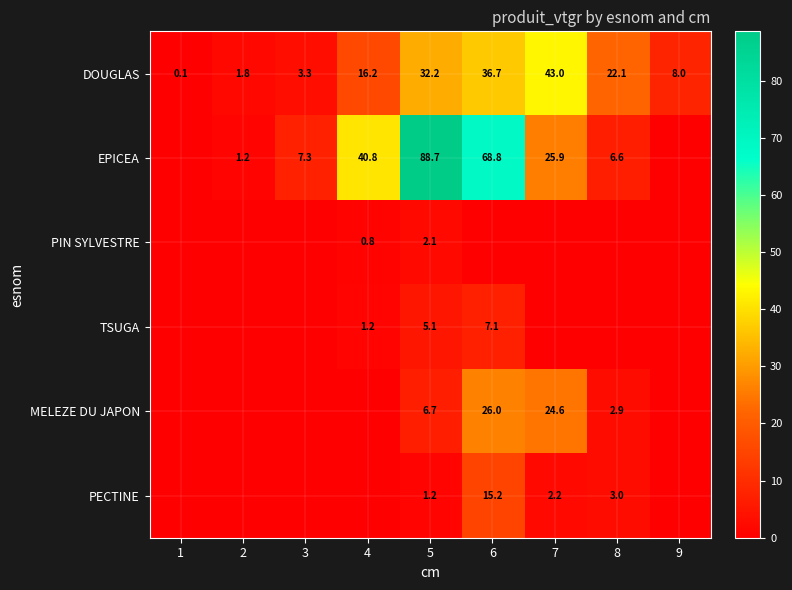

How many categories are shown in the chart?

9